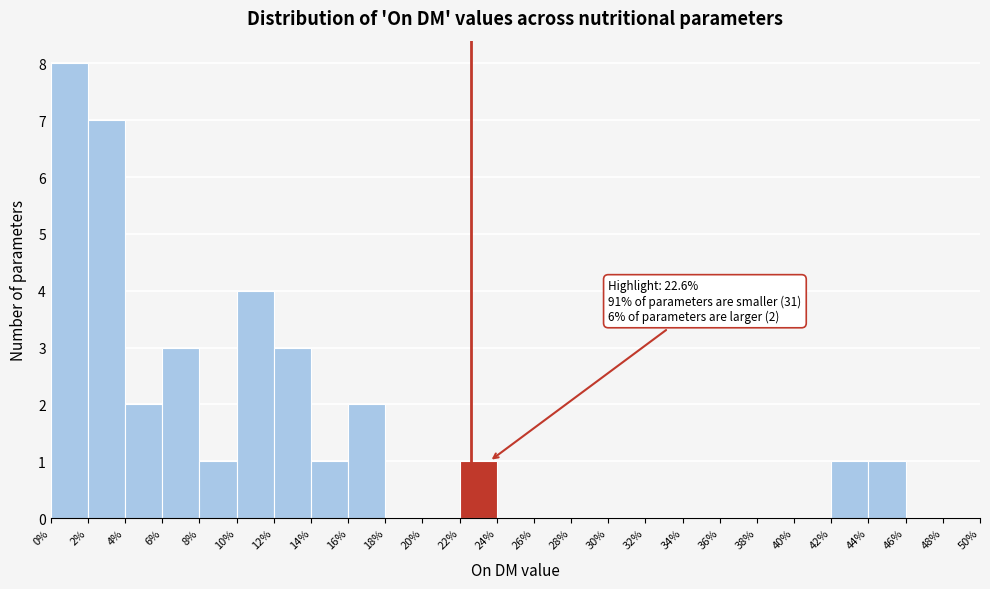

Over which range of the x-axis is the bar tallest?

0% to 2%